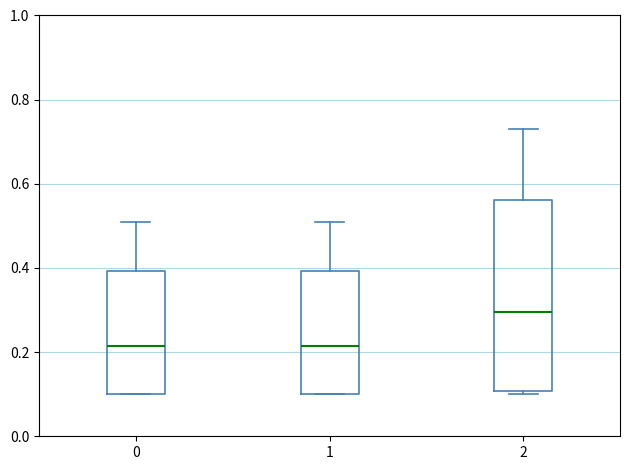

Where does the median line of the box at x = 2 sit on the y-axis? The values are not printed on the chart, so give them approximately, as read against the axis.

0.30